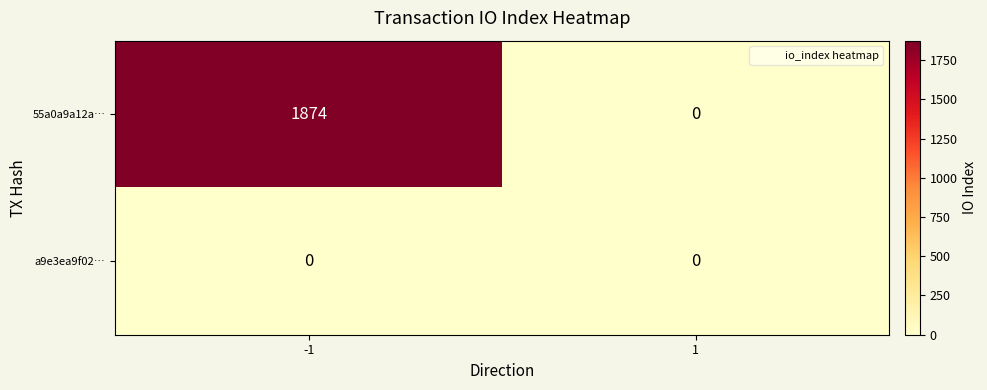

What is the average value of the 55a0a9a12a… series?

937